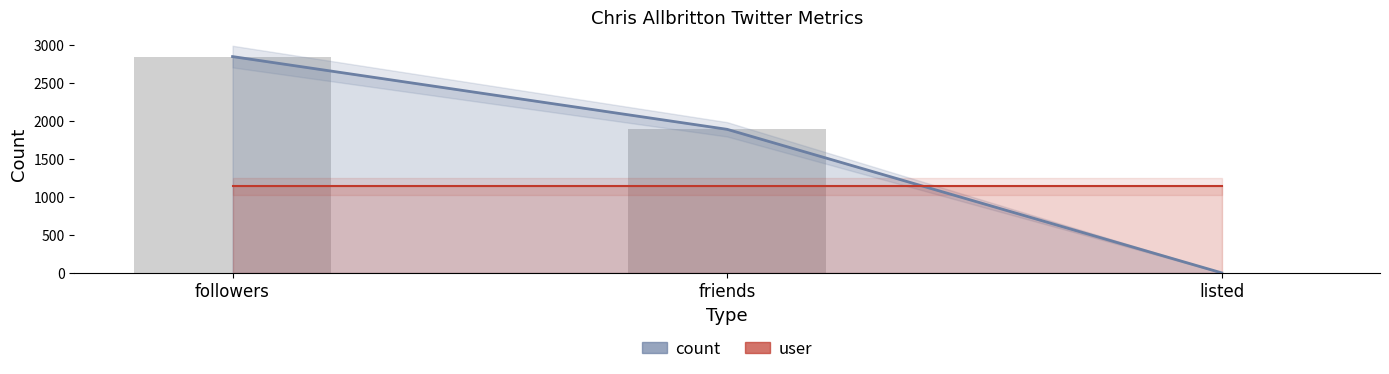

List the labels in order of value, largest first.

followers, friends, listed